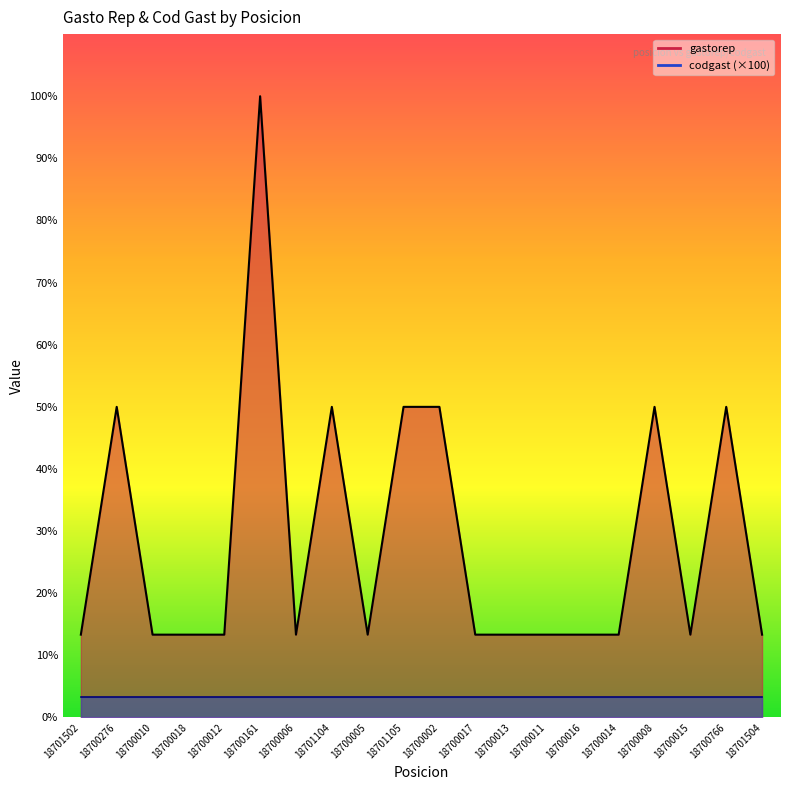

Rank the series by their maximum value, from highest to lowest.

gastorep_line, codgast_line